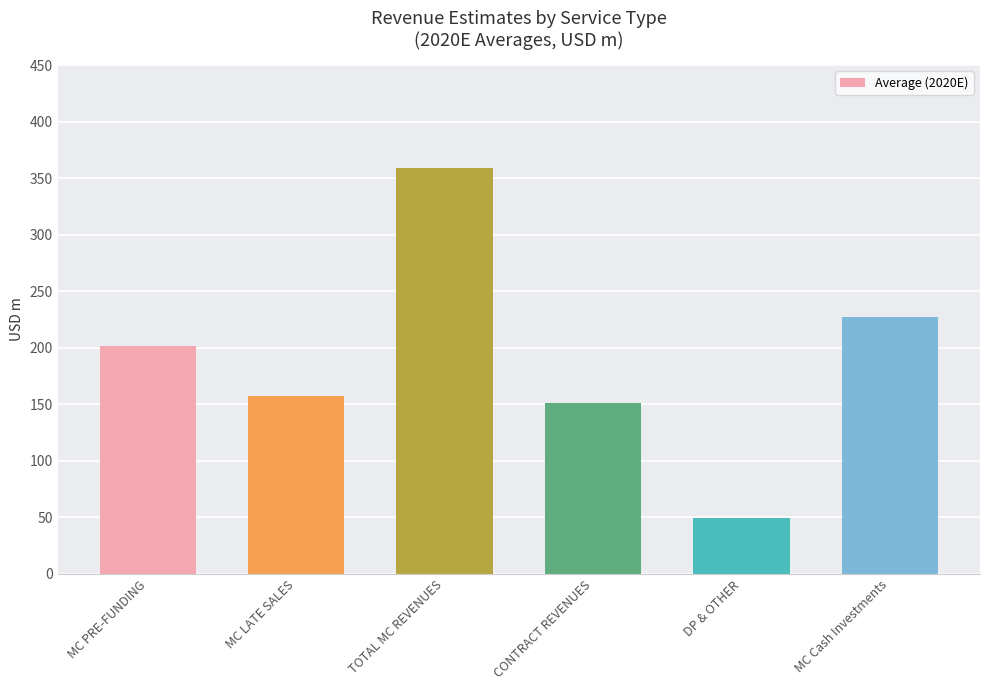

Rank the categories by value from lowest to highest.

DP & OTHER, CONTRACT REVENUES, MC LATE SALES, MC PRE-FUNDING, MC Cash Investments, TOTAL MC REVENUES